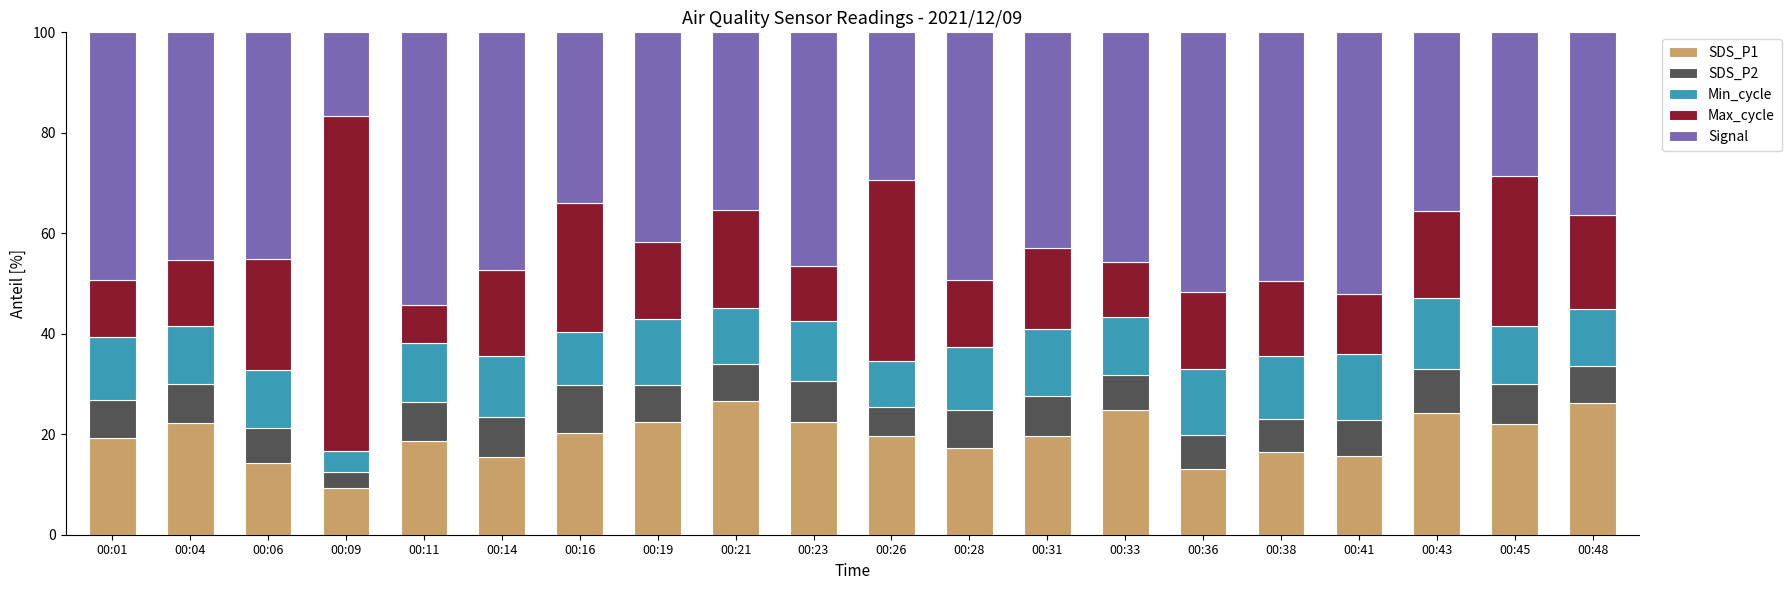

What is the total value across all series at 00:48?

100.0